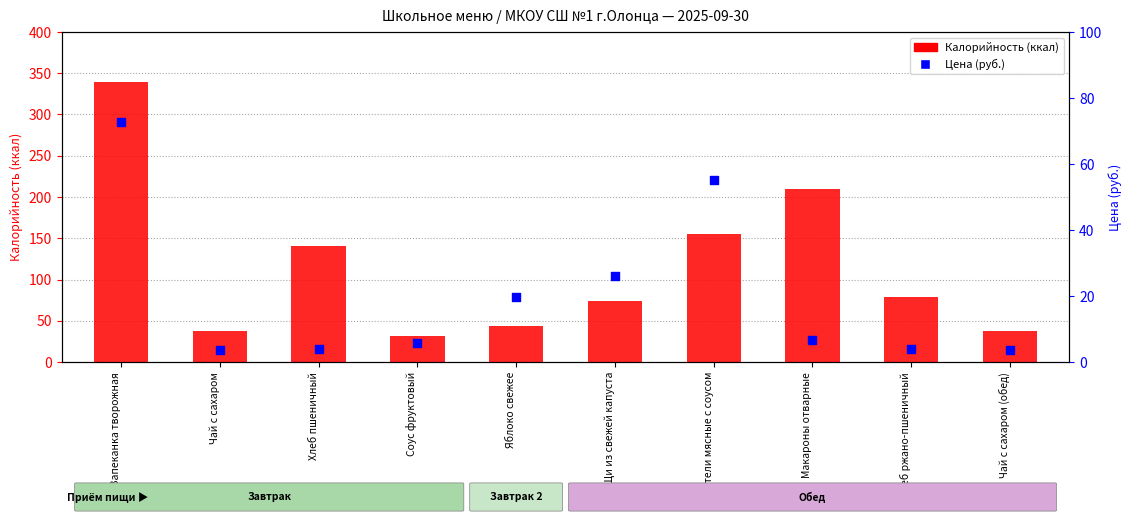

At which category is the sum across all series the highest?

Запеканка творожная